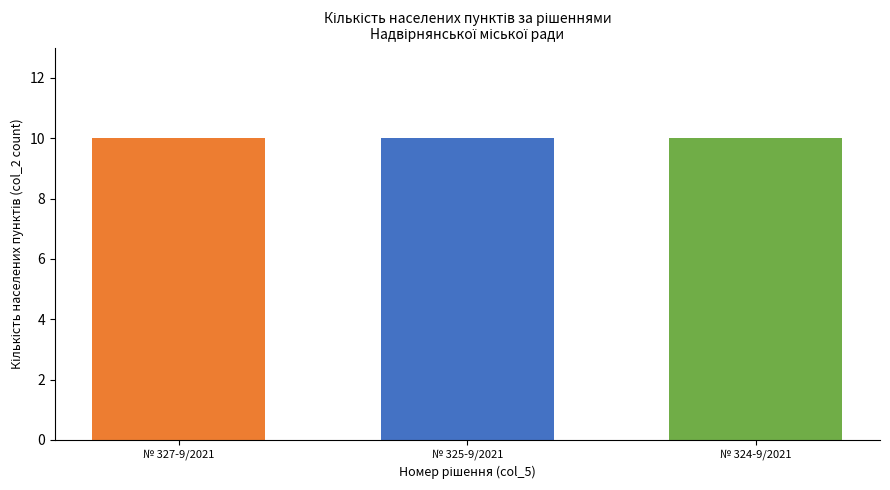

The chart shows a value of 5 at Рішення 6. True or false?

False